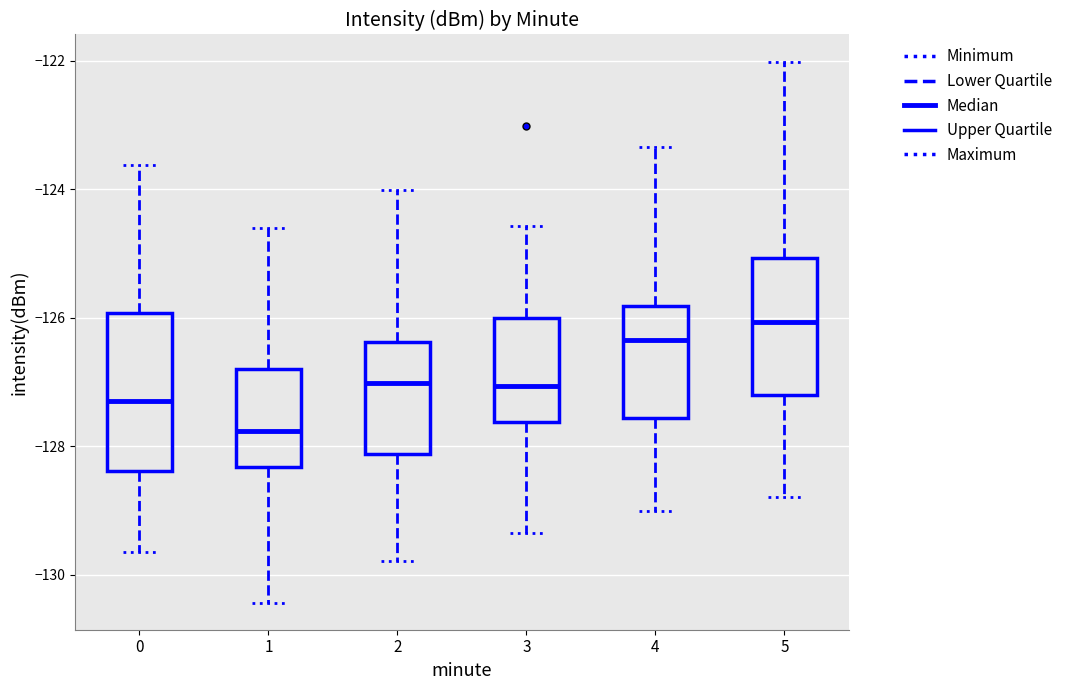

Where is the lower edge of the box at x = 4 on the y-axis? The values are not printed on the chart, so give them approximately, as read against the axis.

-127.6